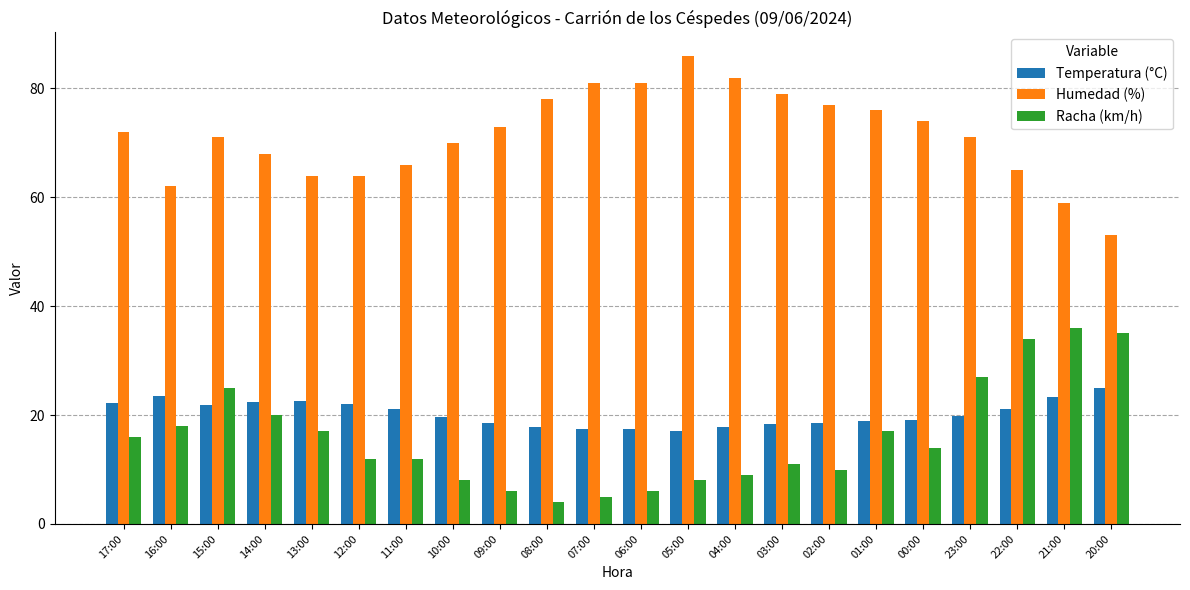

List the series in order of their peak value, highest first.

Humedad (%), Racha (km/h), Temperatura (°C)